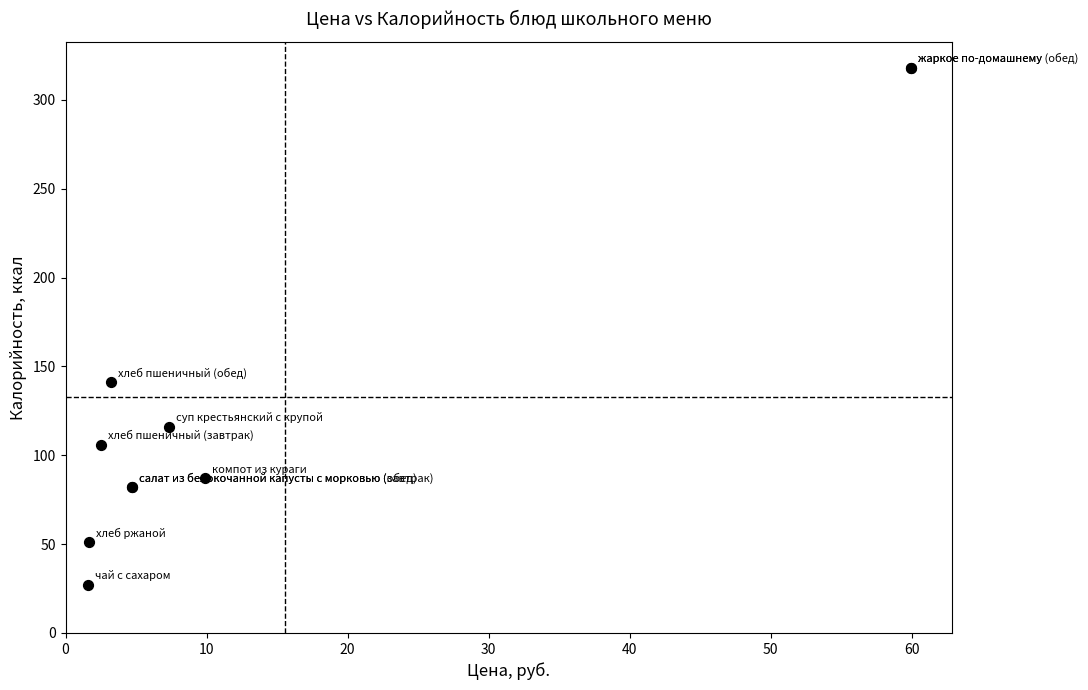

What Y value in the scatter plot is closest to 172?

141